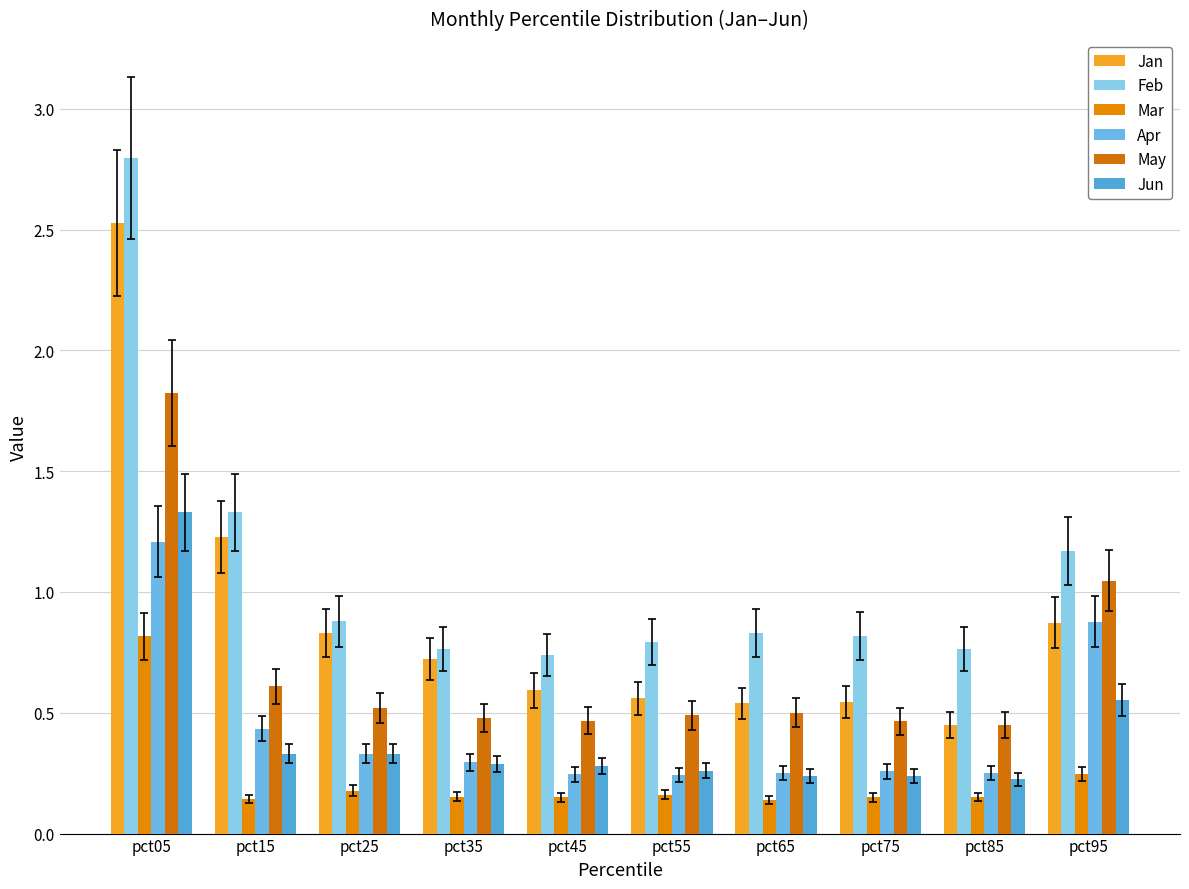

Reading right to left, extract all data points from this chart.

Jan: 0.9	0.4	0.5	0.5	0.6	0.6	0.7	0.8	1.2	2.5
Feb: 1.2	0.8	0.8	0.8	0.8	0.7	0.8	0.9	1.3	2.8
Mar: 0.2	0.2	0.2	0.1	0.2	0.1	0.2	0.2	0.1	0.8
Apr: 0.9	0.3	0.3	0.2	0.2	0.2	0.3	0.3	0.4	1.2
May: 1.0	0.4	0.5	0.5	0.5	0.5	0.5	0.5	0.6	1.8
Jun: 0.6	0.2	0.2	0.2	0.3	0.3	0.3	0.3	0.3	1.3